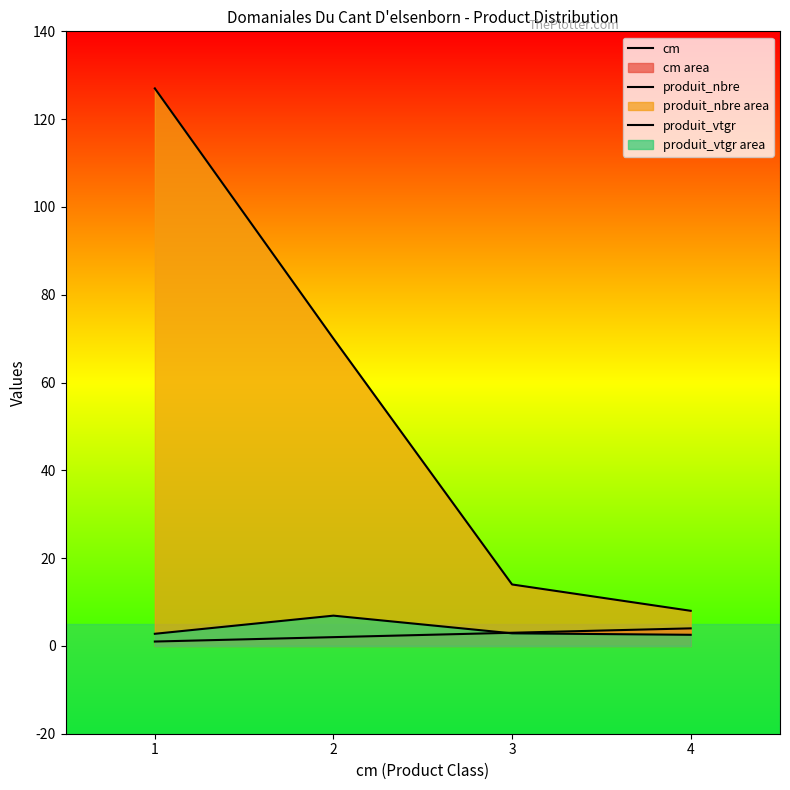

What is the lowest value of the produit_nbre series?

8.0